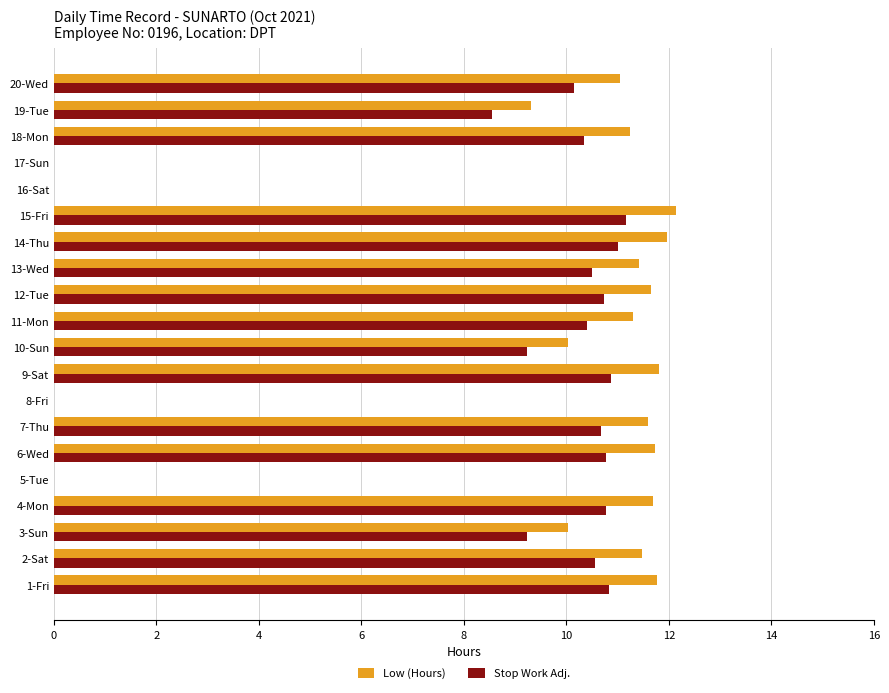

What is the sum of all Stop Work Adj. values?

165.8